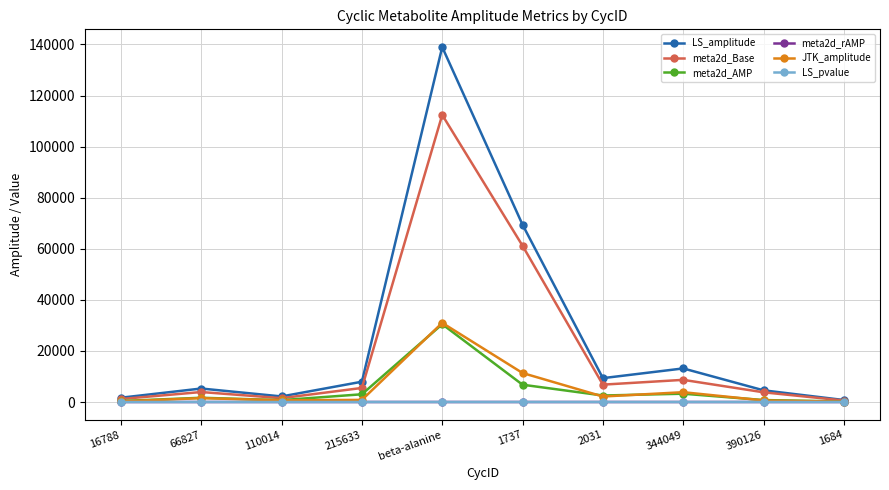

What is the approximate value of LS_pvalue at 66827?

0.4